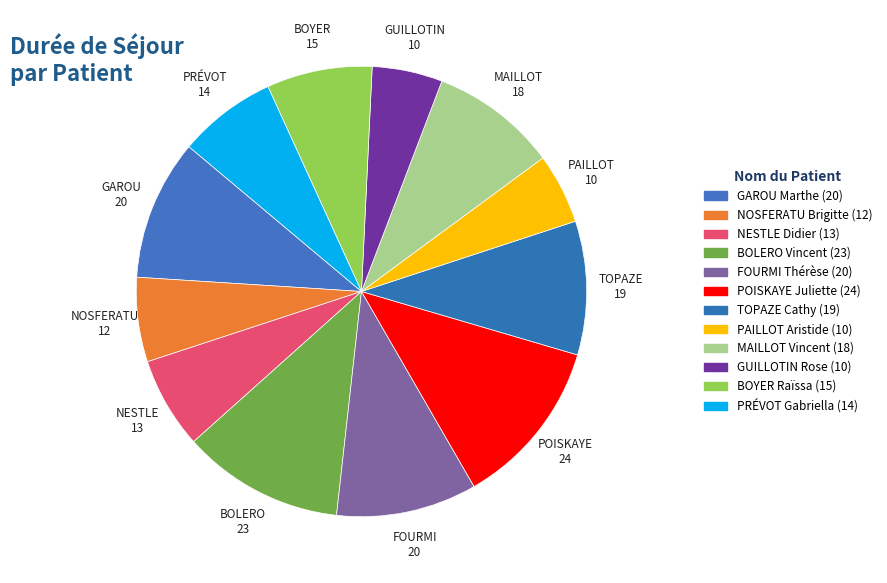

How many slices are in this pie chart?

12